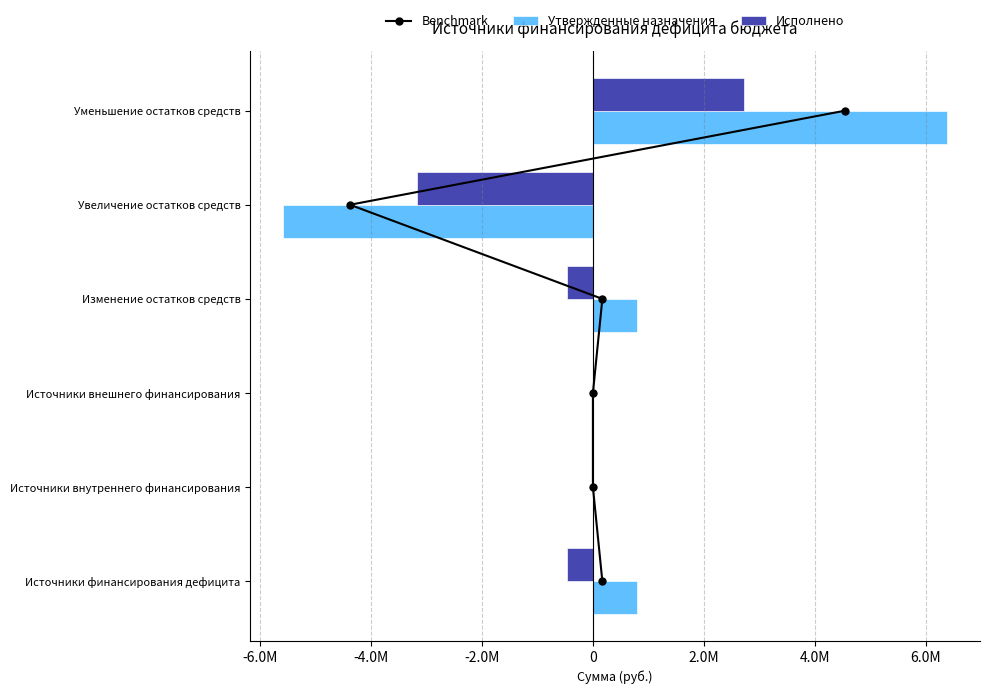

How many distinct data groups are displayed?

3